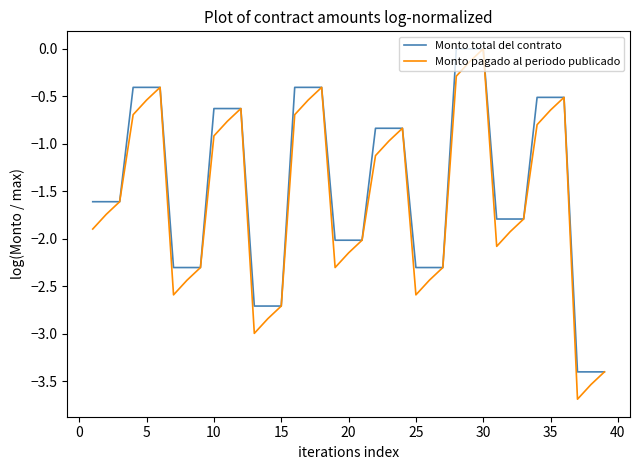

Which series has the largest range (max minus min)?

Monto pagado al periodo publicado